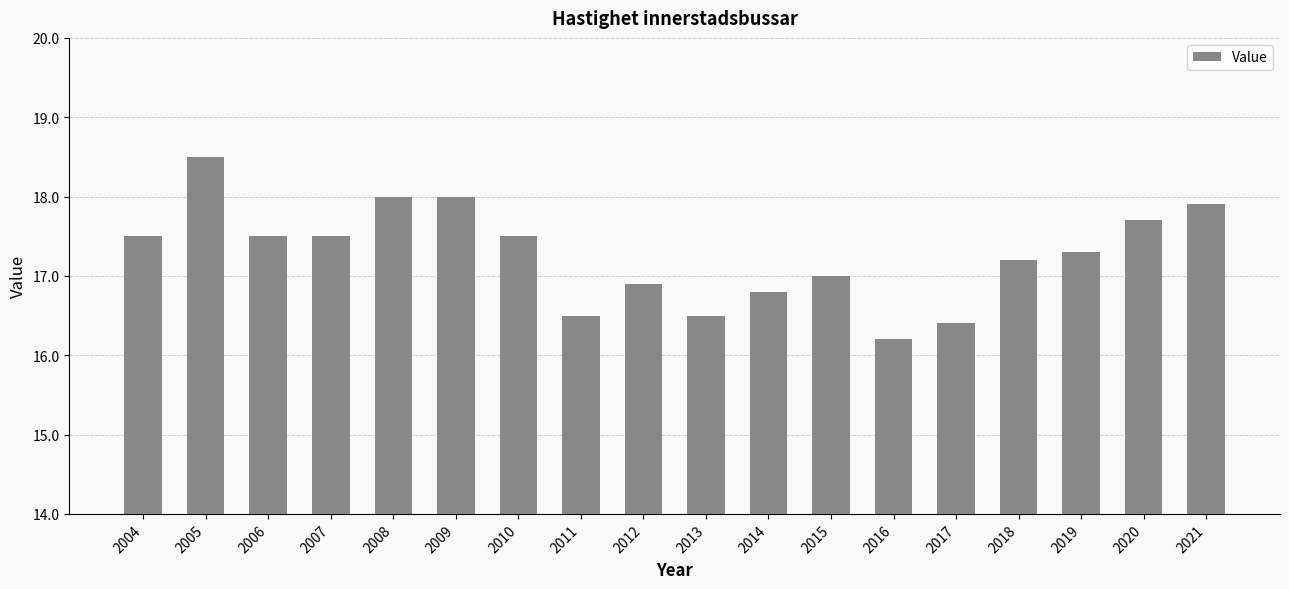

Reading left to right, what are all the values shown in this chart?

2004=17.5	2005=18.5	2006=17.5	2007=17.5	2008=18.0	2009=18.0	2010=17.5	2011=16.5	2012=16.9	2013=16.5	2014=16.8	2015=17.0	2016=16.2	2017=16.4	2018=17.2	2019=17.3	2020=17.7	2021=17.9